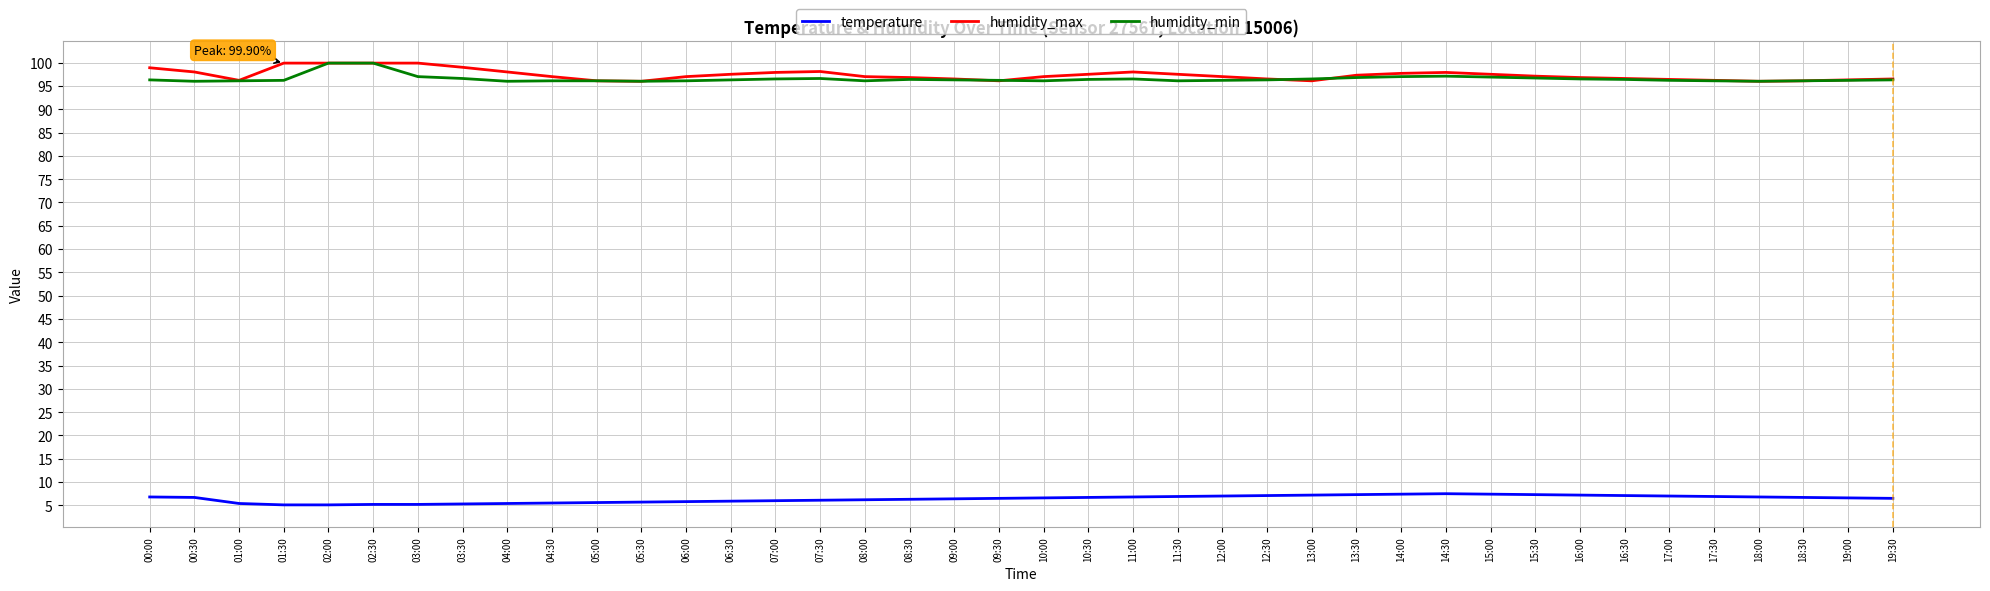

How many lines are shown in the chart?

3